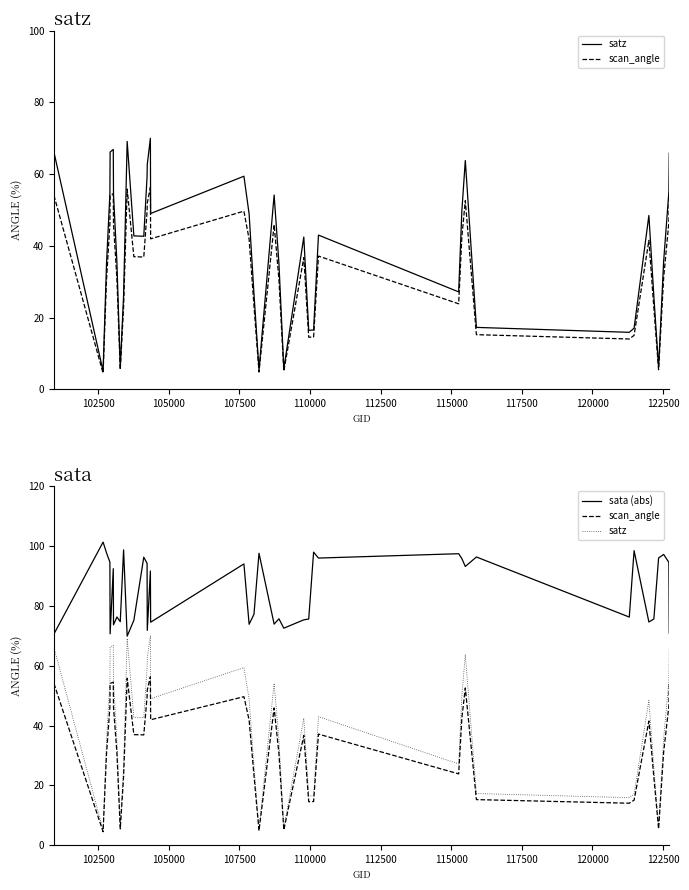

Which series has the largest total across all categories?

sata (abs)